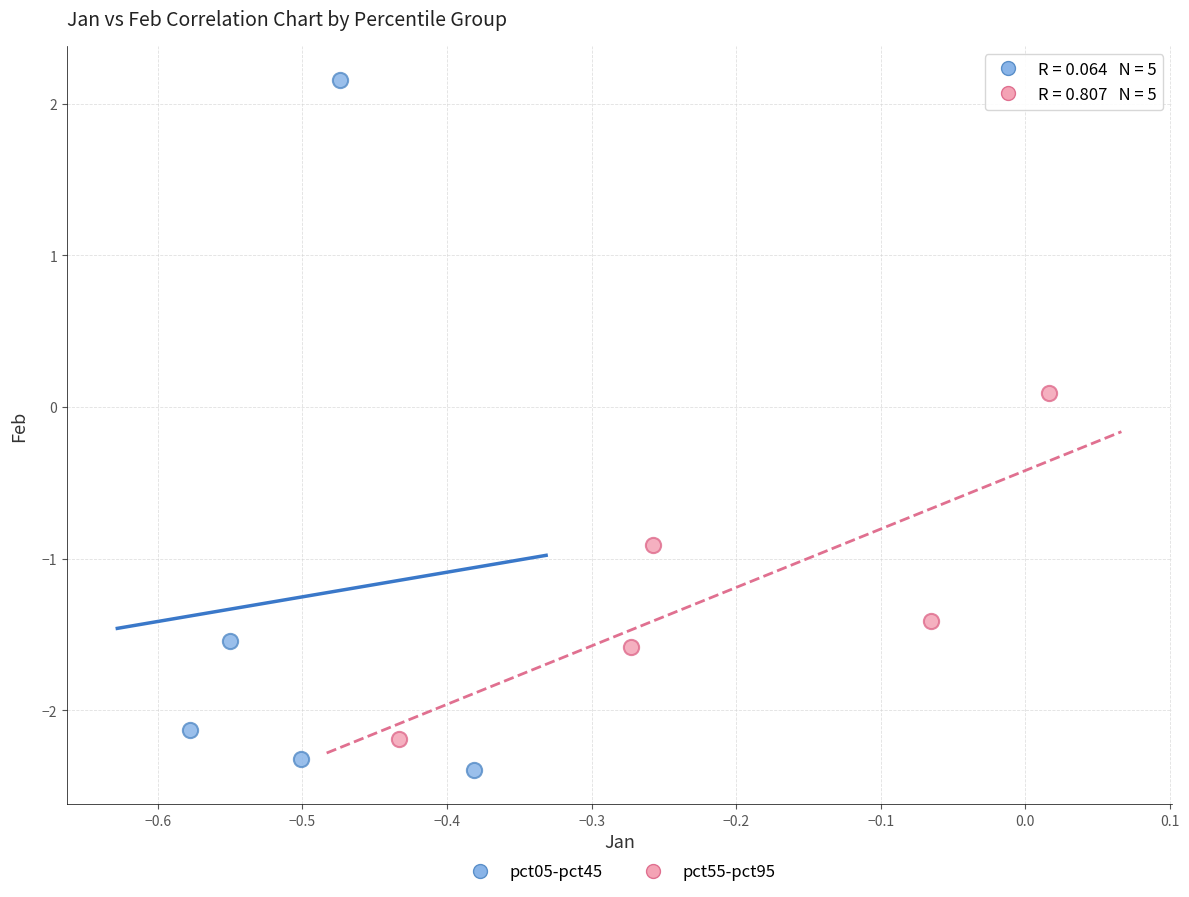

Which series reaches the maximum Y coordinate?

pct05-pct45